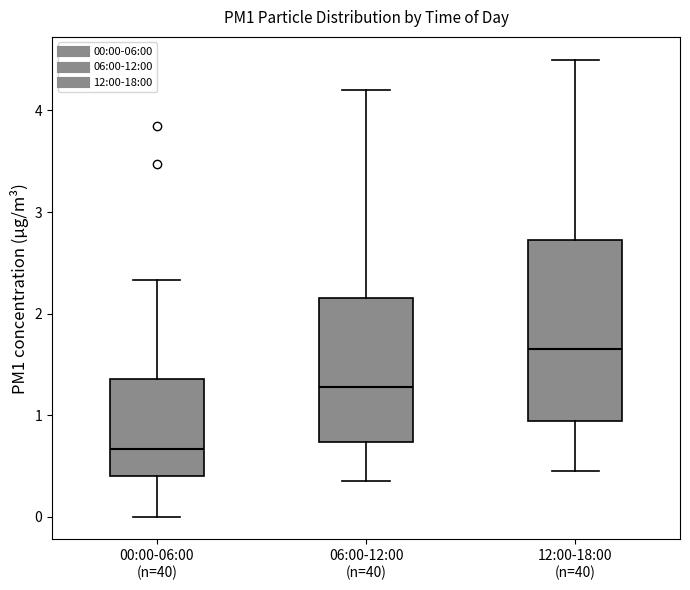

Which box has the lowest median line?

00:00-06:00 (n=40)